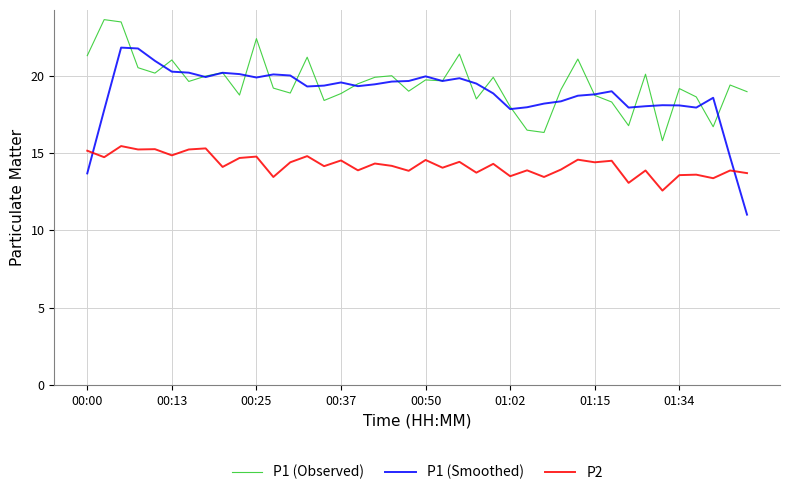

Which series has the largest range (max minus min)?

P1 (Smoothed)